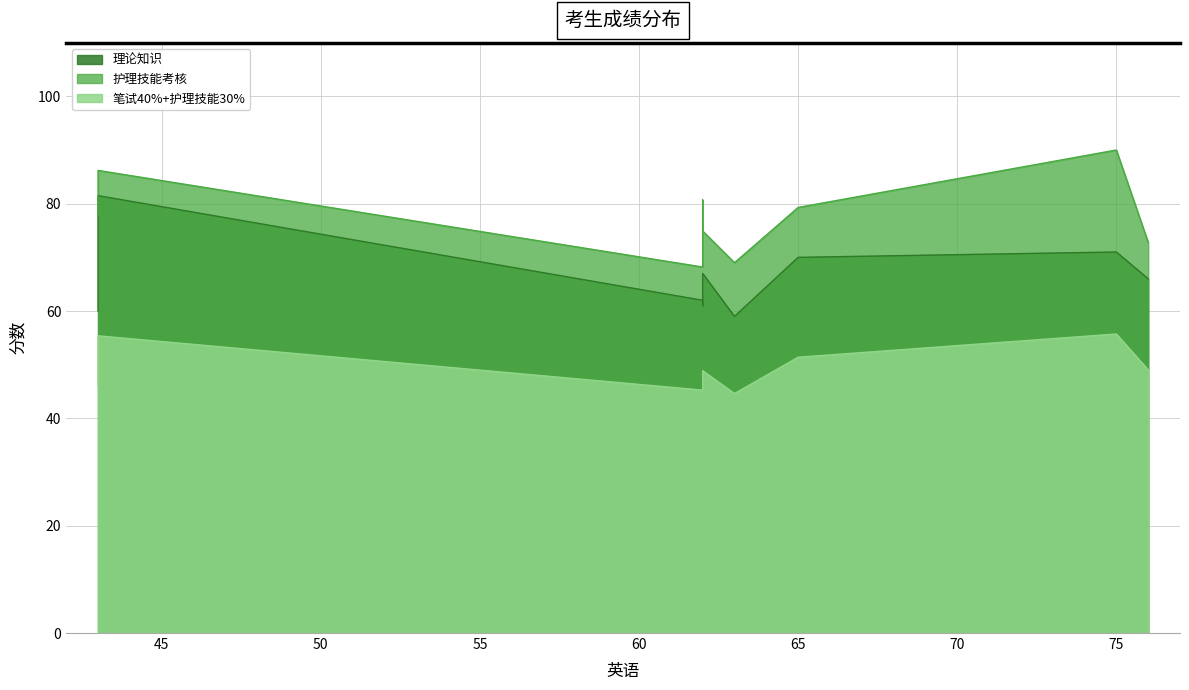

True or false: 护理技能考核 and 笔试40%+护理技能30% cross at least once.

False